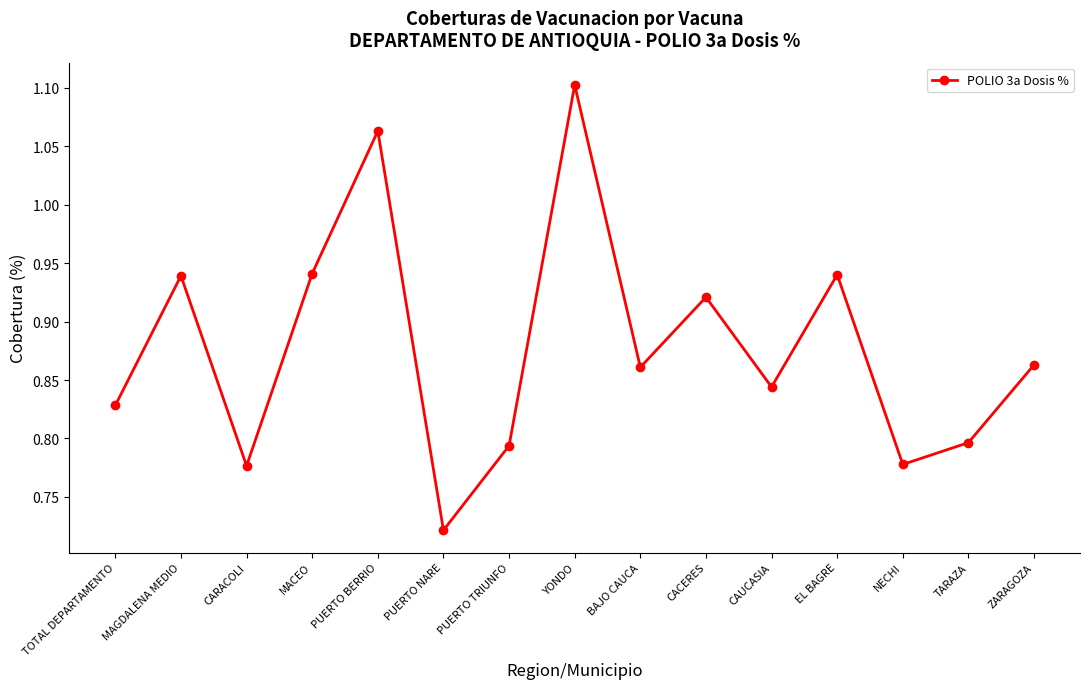

Which label corresponds to the smallest value in the chart?

PUERTO NARE